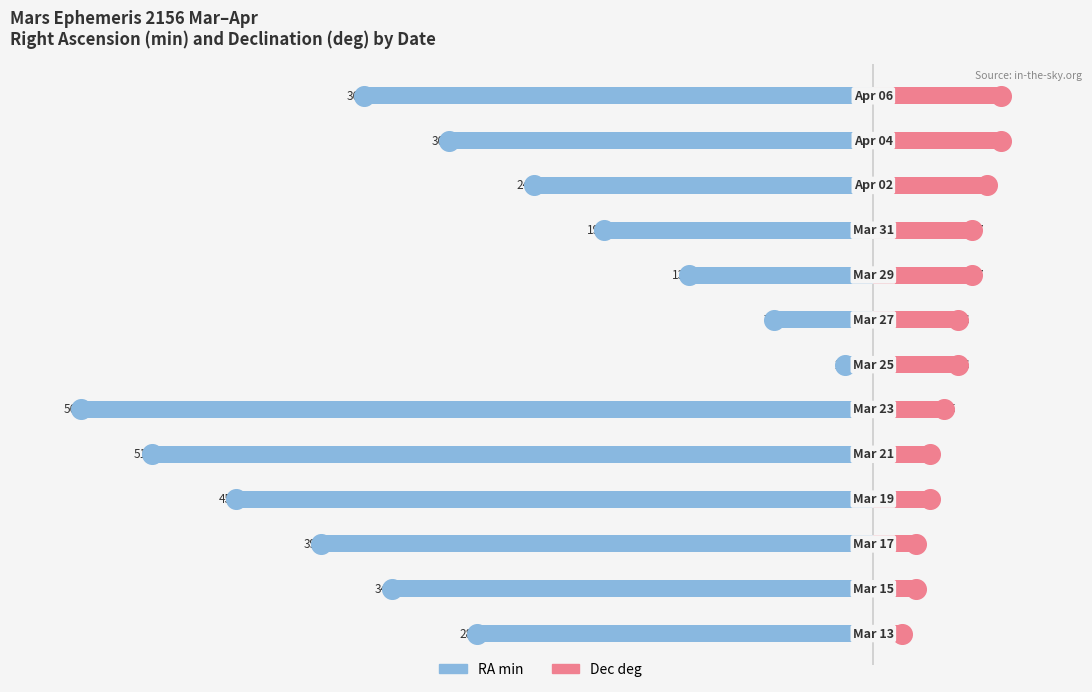

Which series reaches the minimum Y coordinate?

RA min